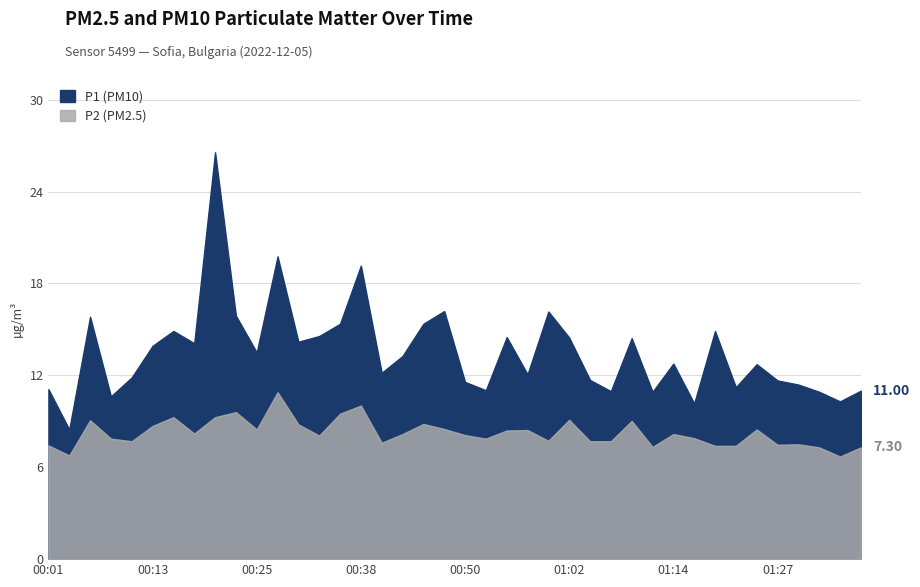

Reading left to right, extract all data points from this chart.

P1: 11.1	8.5	15.8	10.6	11.9	13.9	14.9	14.1	26.6	15.9	13.5	19.8	14.2	14.6	15.4	19.2	12.2	13.3	15.4	16.2	11.6	11.0	14.5	12.1	16.2	14.5	11.7	11.0	14.4	10.9	12.8	10.2	14.9	11.2	12.7	11.7	11.4	10.9	10.3	11.0
P2: 7.4	6.8	9.1	7.9	7.7	8.7	9.3	8.2	9.3	9.6	8.5	10.9	8.8	8.1	9.5	10.0	7.6	8.2	8.8	8.5	8.1	7.9	8.4	8.4	7.7	9.1	7.7	7.7	9.0	7.3	8.2	7.9	7.4	7.4	8.5	7.5	7.5	7.3	6.7	7.3